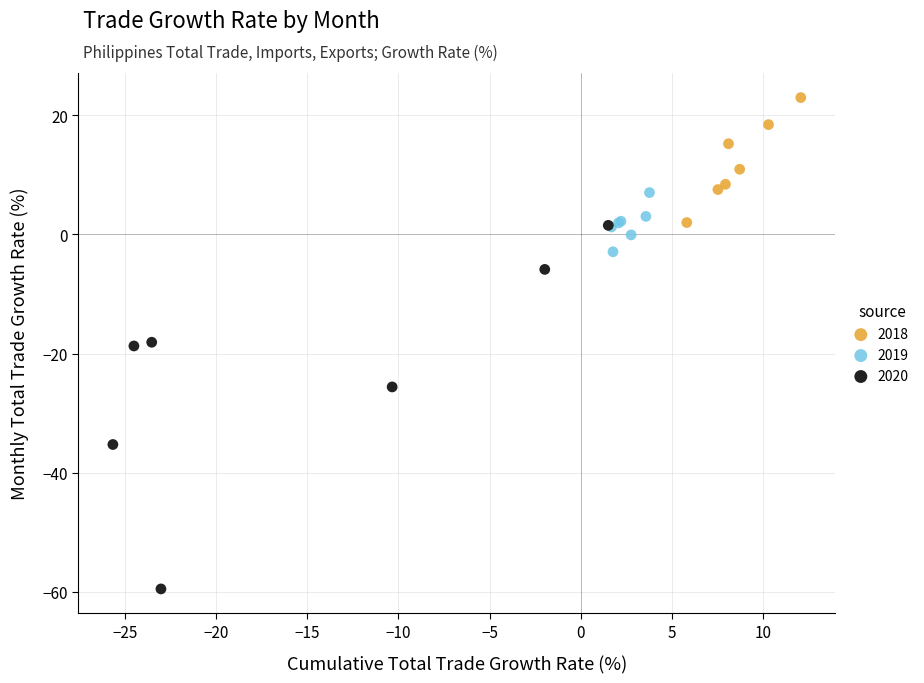

Which series reaches the maximum Y coordinate?

2018